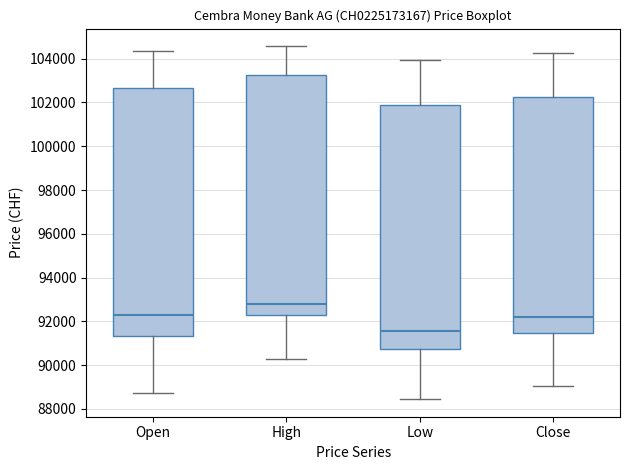

Which box has the highest median line?

High